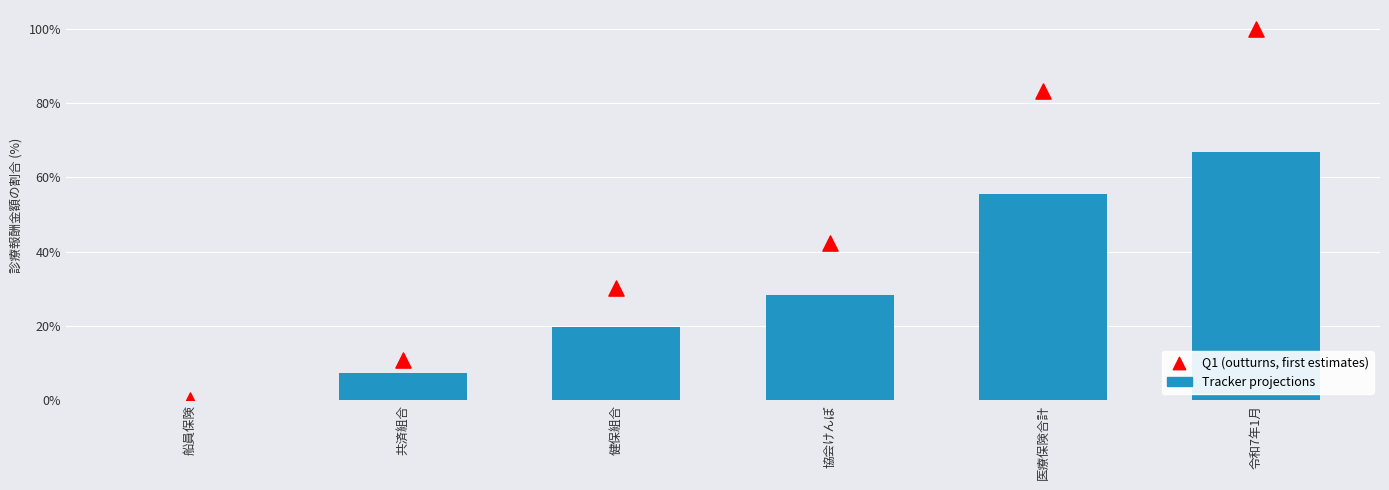

Which series has the largest total across all categories?

Q1 (outturns, first estimates)